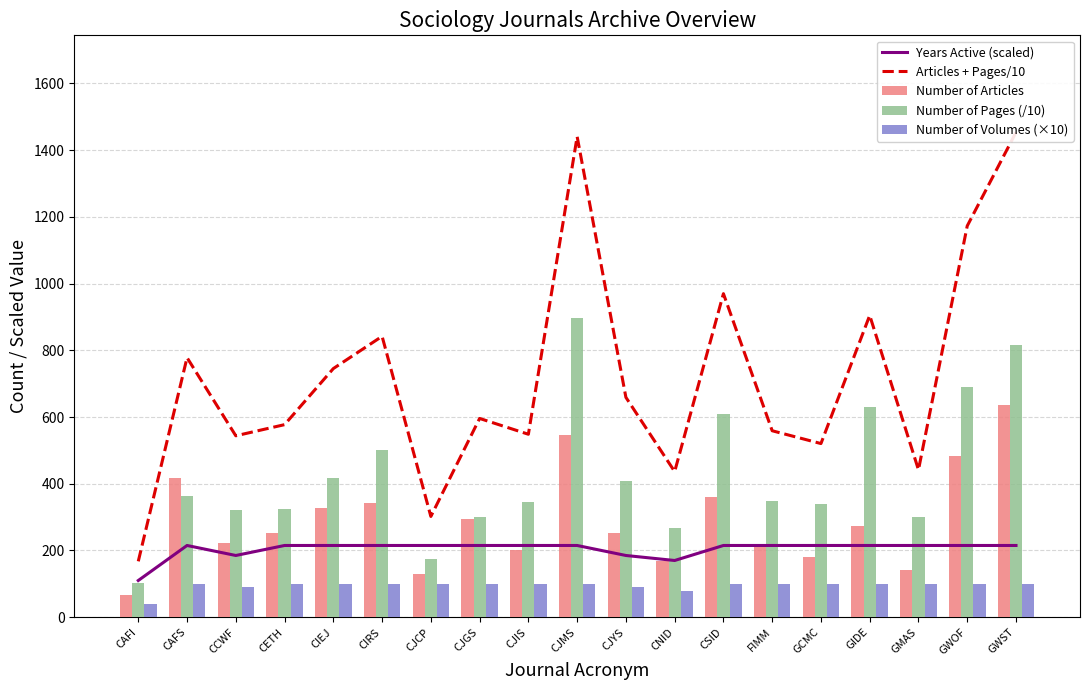

What is the difference between the maximum and second lowest values in the Years Active (scaled) series?

45.0